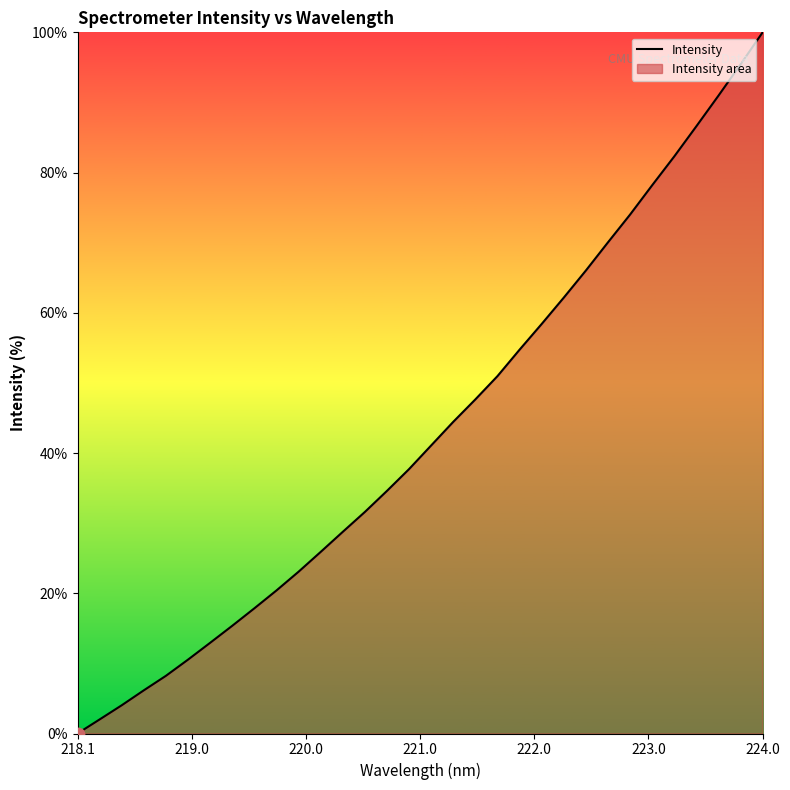

What is the maximum value shown in the chart?

100.0